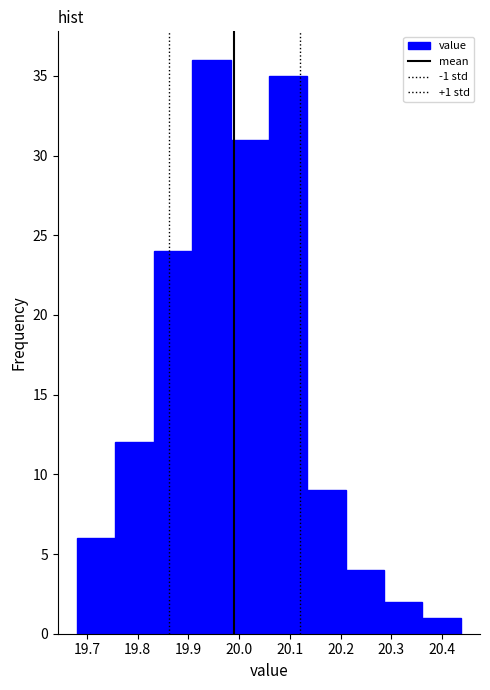

Which range on the x-axis has the tallest bar?

19.91 to 19.98